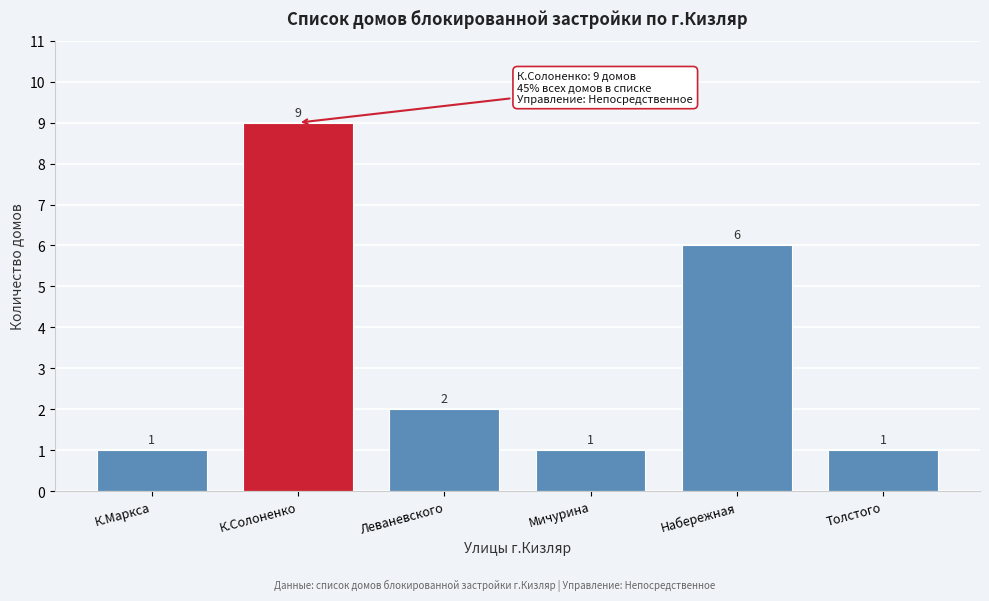

Reading left to right, transcribe all the data shown in this chart.

К.Маркса=1	К.Солоненко=9	Леваневского=2	Мичурина=1	Набережная=6	Толстого=1